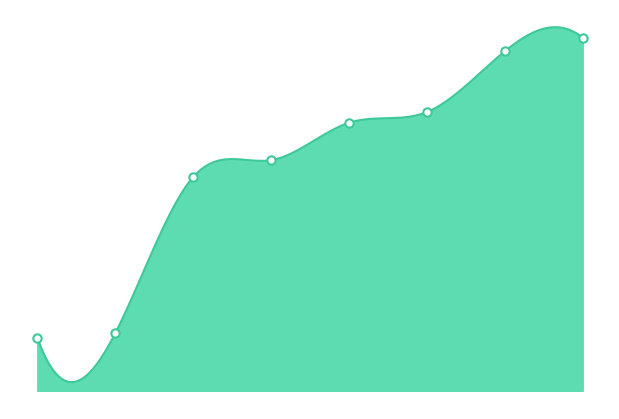

Does the chart have visible grid lines?

No